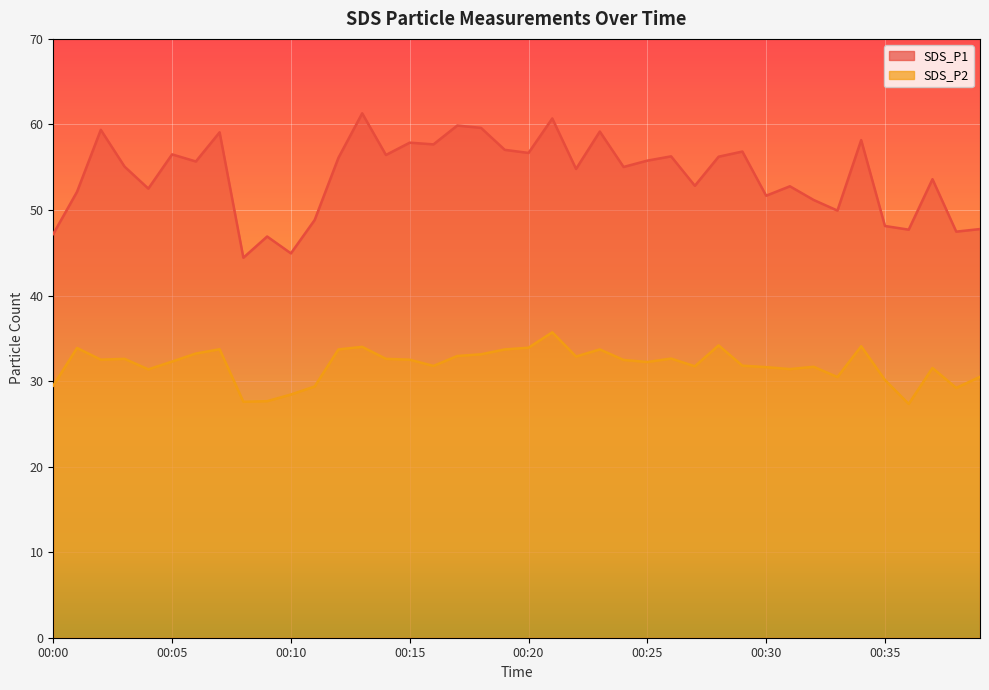

What is the average value of the SDS_P2 series?

31.9